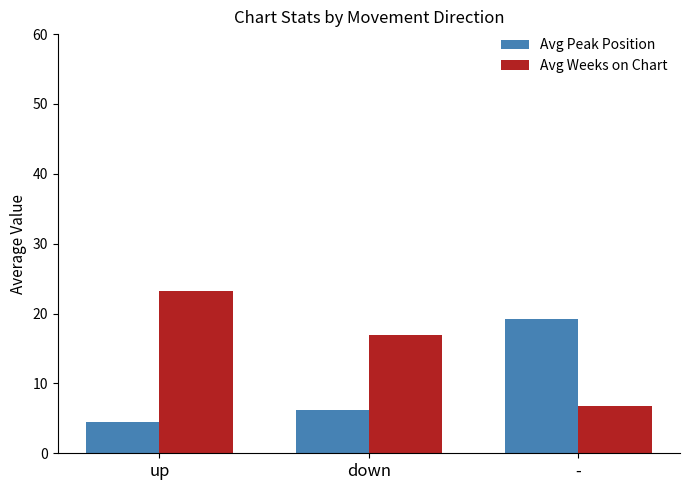

Rank the series at up from lowest to highest value.

Avg Peak Position, Avg Weeks on Chart